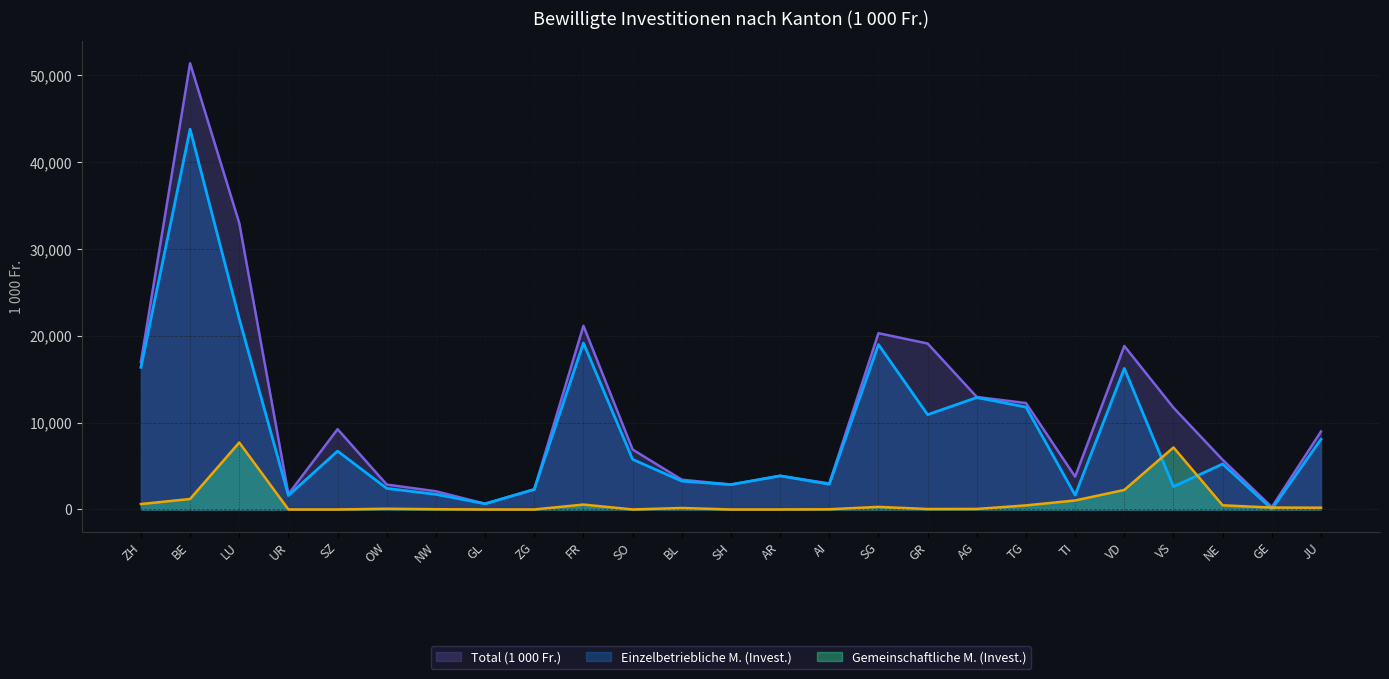

Rank the categories by Einzelbetriebliche M. (Invest.) value from highest to lowest.

BE, LU, FR, SG, ZH, VD, AG, TG, GR, JU, SZ, SO, NE, AR, BL, AI, SH, VS, OW, ZG, NW, TI, UR, GL, GE